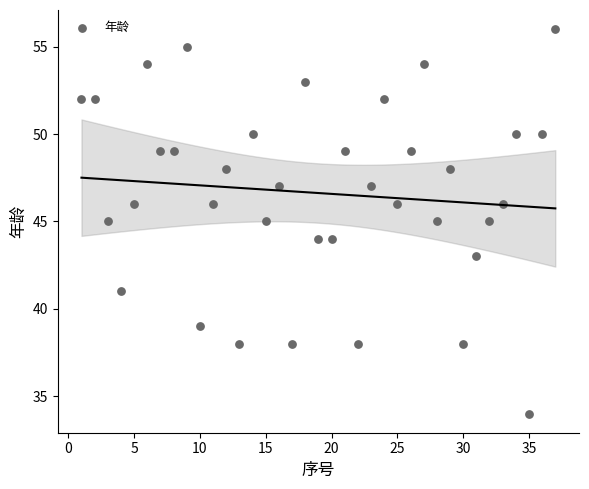

What is the range of X values (max minus min)?

36